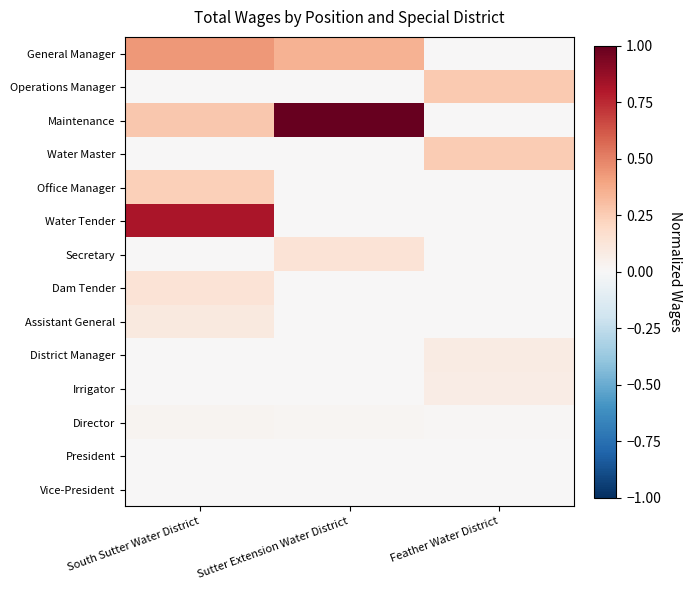

What is the total value across all series at Feather Water District?

0.7